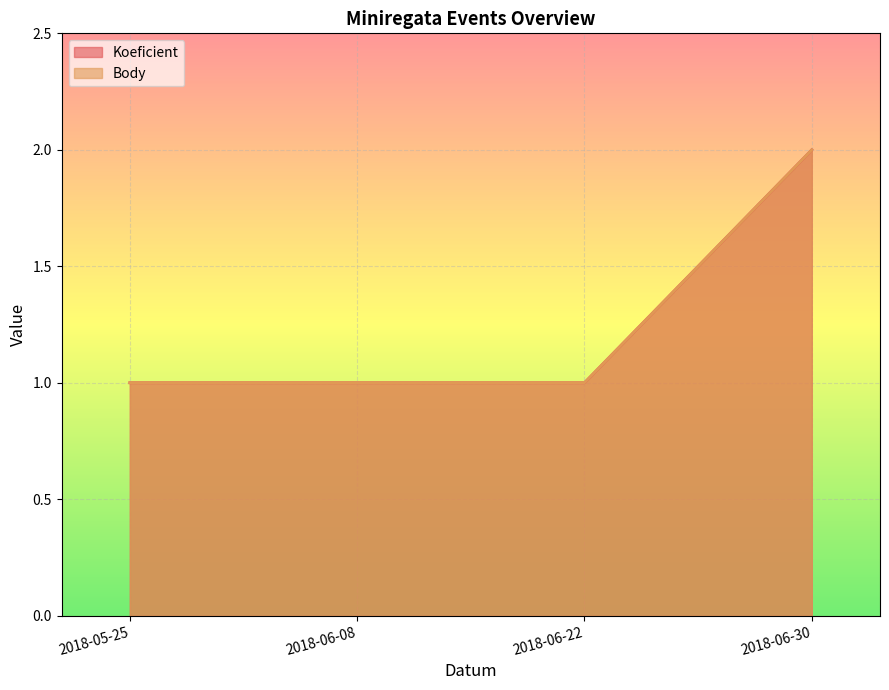

Reading left to right, list all the values displayed in this chart.

Koeficient: 2018-05-25=1	2018-06-08=1	2018-06-22=1	2018-06-30=2
Body: 2018-05-25=1	2018-06-08=1	2018-06-22=1	2018-06-30=2